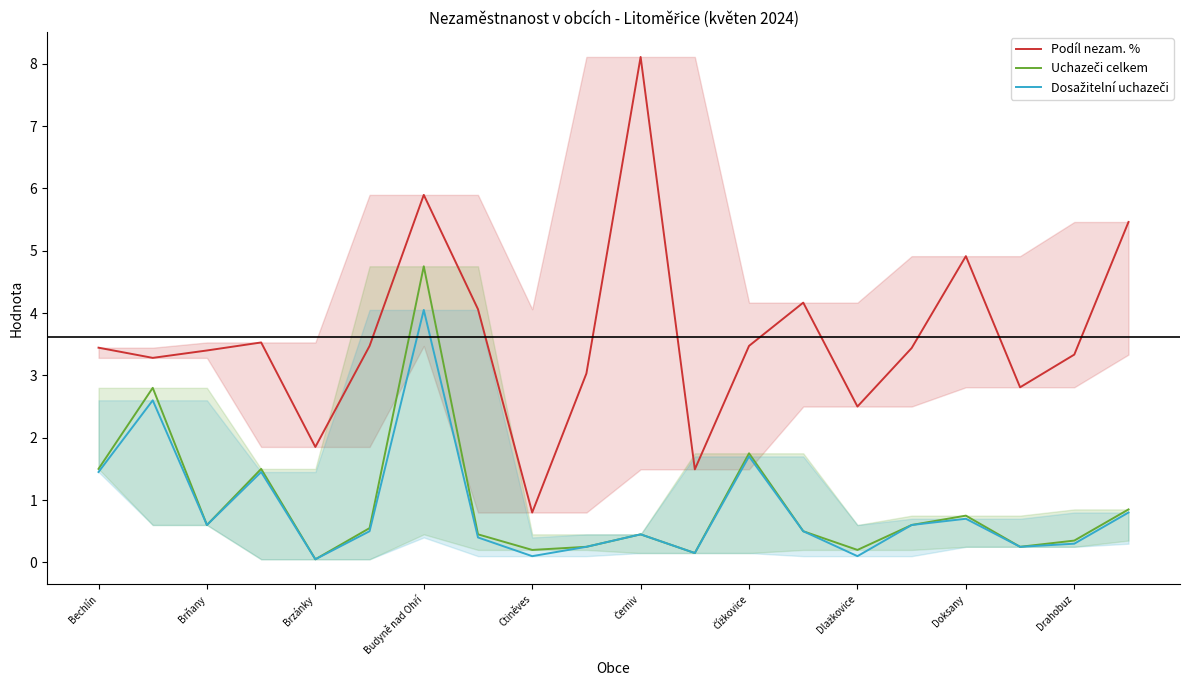

What is the maximum value for Uchazeči celkem?

4.8